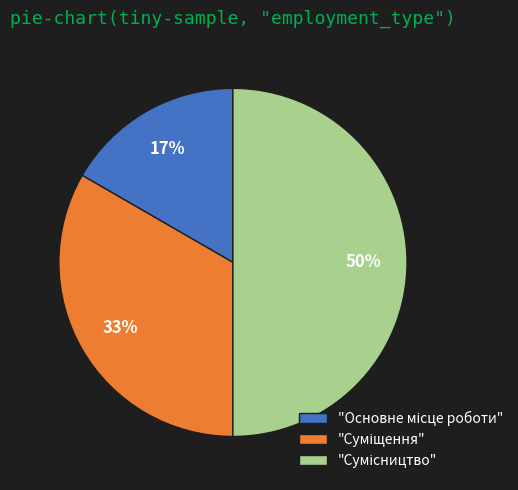

To the nearest percent, what is the average slice percentage?

33%